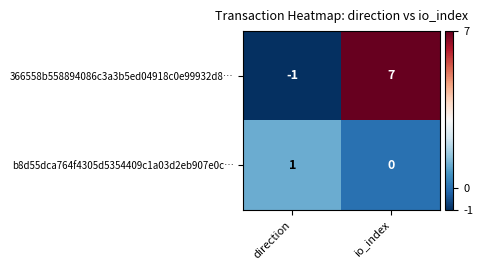

Which category has the highest value across all series?

io_index